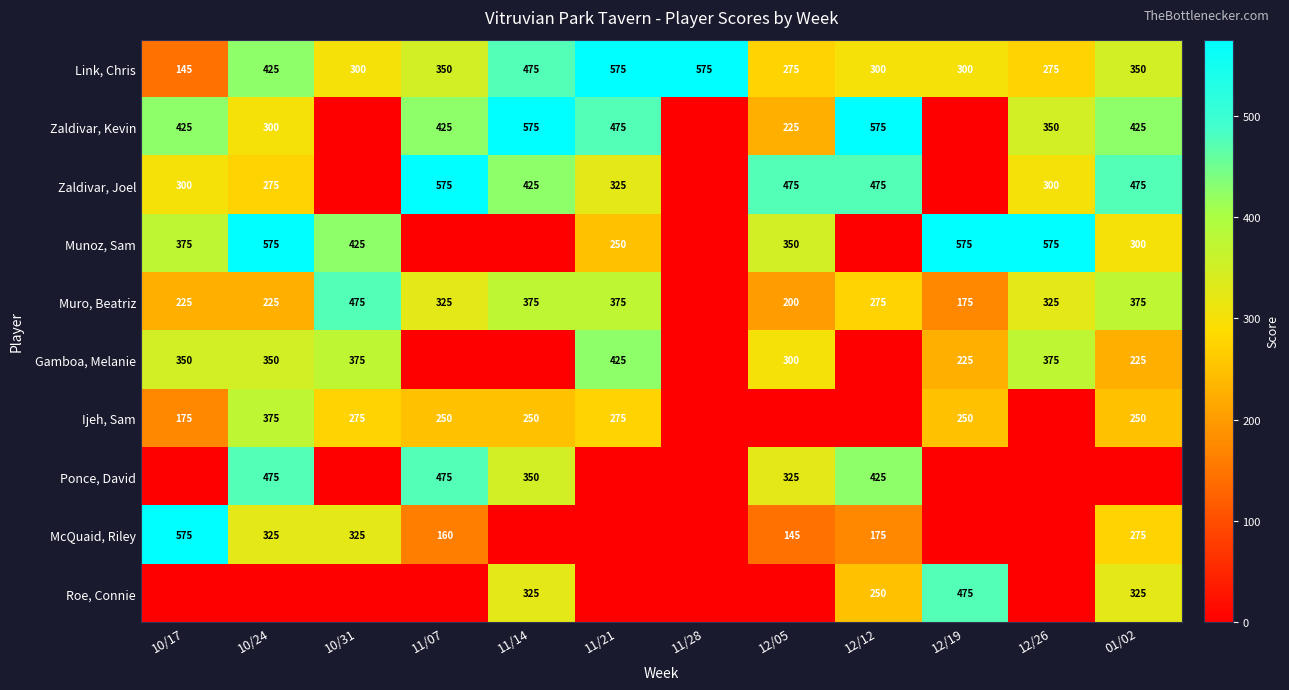

Count the number of data series in this chart.

10